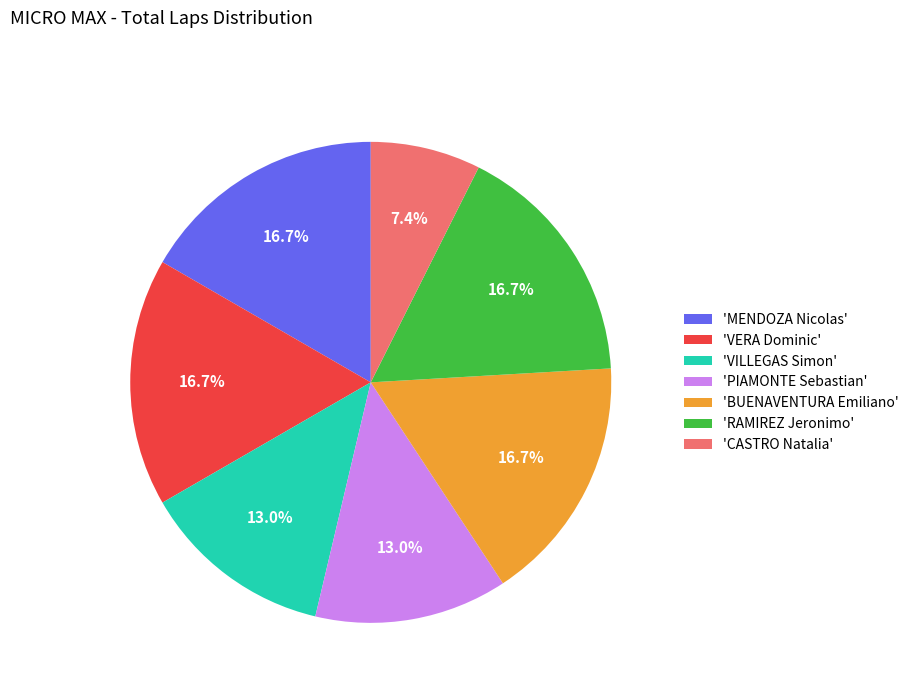

What is the smallest slice in the pie chart?

'CASTRO Natalia'